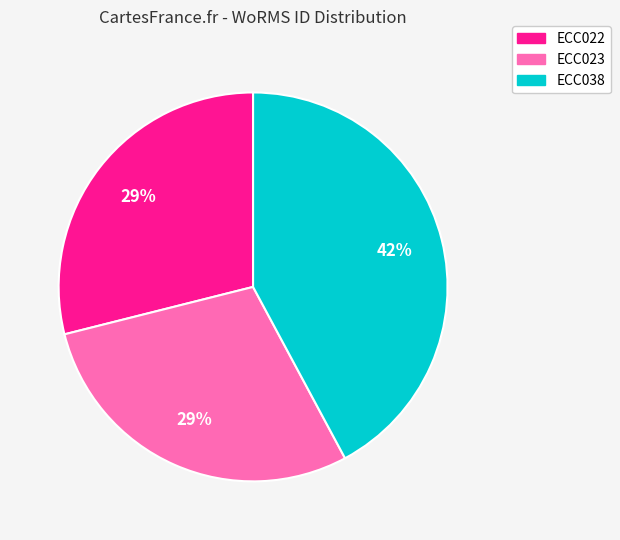

Is there a majority slice in this chart?

No